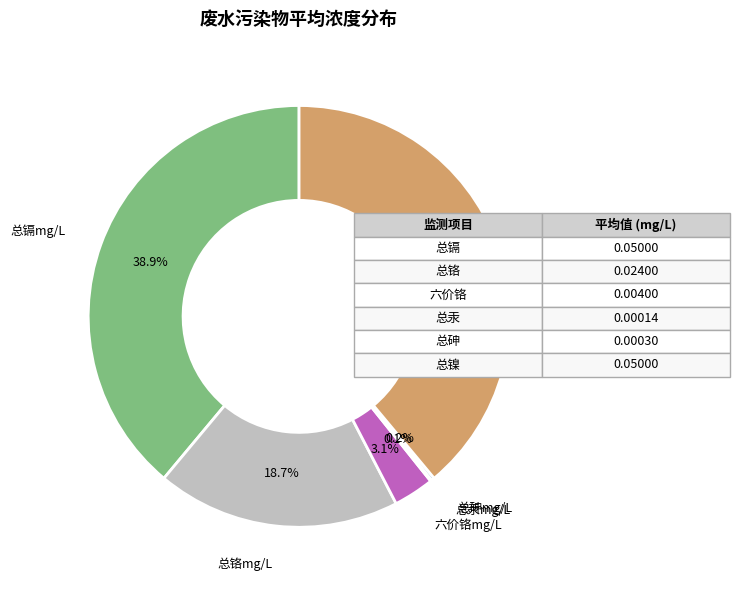

Is the sum of 总镉mg/L and 六价铬mg/L greater than half?

No